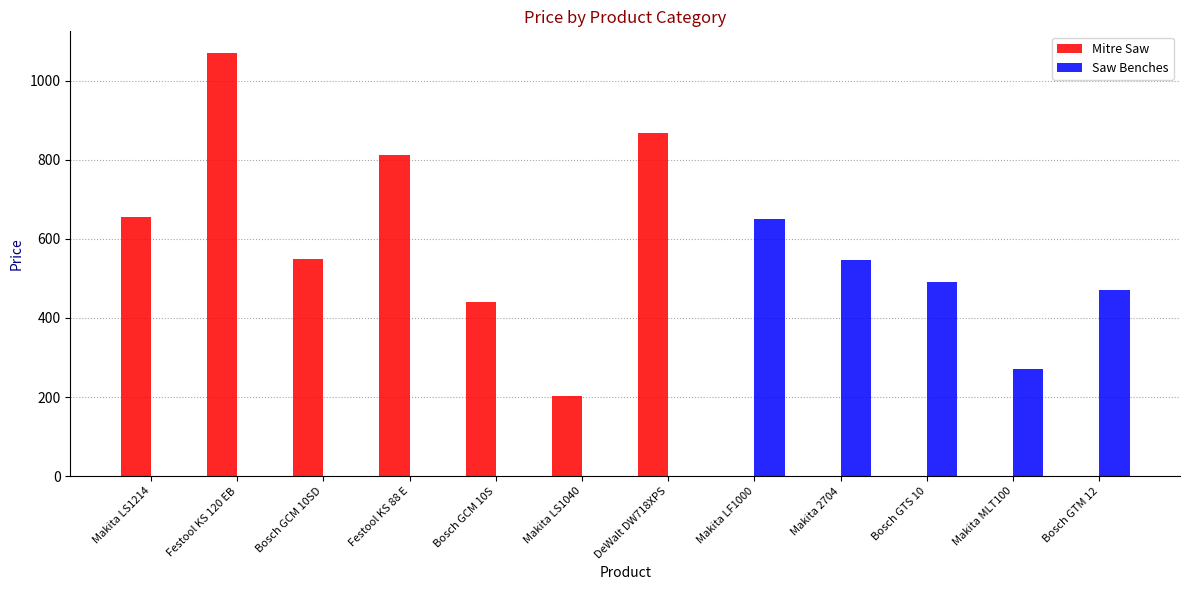

Reading left to right, what are all the values shown in this chart?

Mitre Saw: 655.3	1071.3	548.5	811.8	441.3	203.7	866.7	0.0	0.0	0.0	0.0	0.0
Saw Benches: 0.0	0.0	0.0	0.0	0.0	0.0	0.0	651.0	547.2	490.5	272.0	472.0